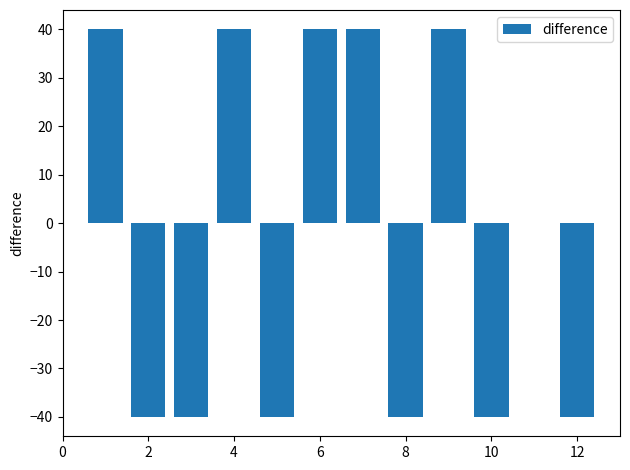

What is the value of the 3rd bar from the left?

-40